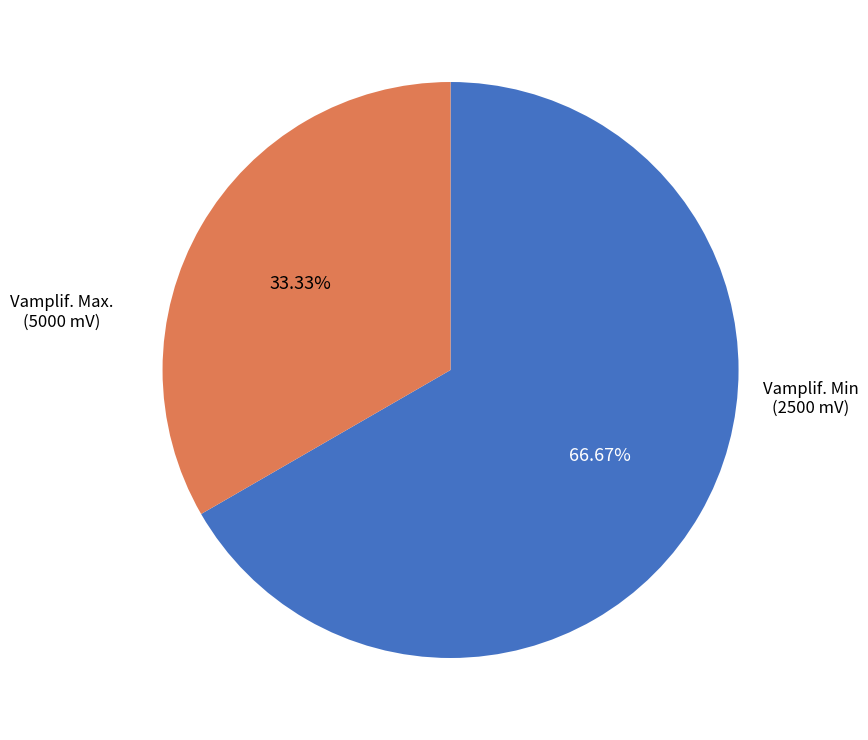

Is there any slice that represents more than half of the pie?

Yes